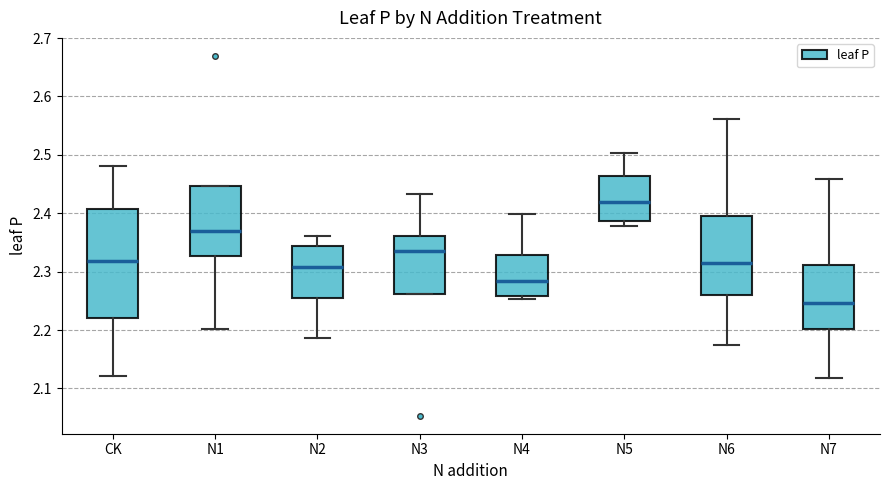

Reading left to right, transcribe this box plot: for each box, give where its median line is, the range the box spans, and where its two whiskers end, as read against the y-axis. The values are not printed on the chart, so give them approximately, as read against the axis.

CK: median 2.32, box 2.22 to 2.41, whiskers 2.12 to 2.48
N1: median 2.37, box 2.33 to 2.45, whiskers 2.20 to 2.45
N2: median 2.31, box 2.25 to 2.34, whiskers 2.19 to 2.36
N3: median 2.33, box 2.26 to 2.36, whiskers 2.26 to 2.43
N4: median 2.28, box 2.26 to 2.33, whiskers 2.25 to 2.40
N5: median 2.42, box 2.39 to 2.46, whiskers 2.38 to 2.50
N6: median 2.31, box 2.26 to 2.40, whiskers 2.17 to 2.56
N7: median 2.25, box 2.20 to 2.31, whiskers 2.12 to 2.46